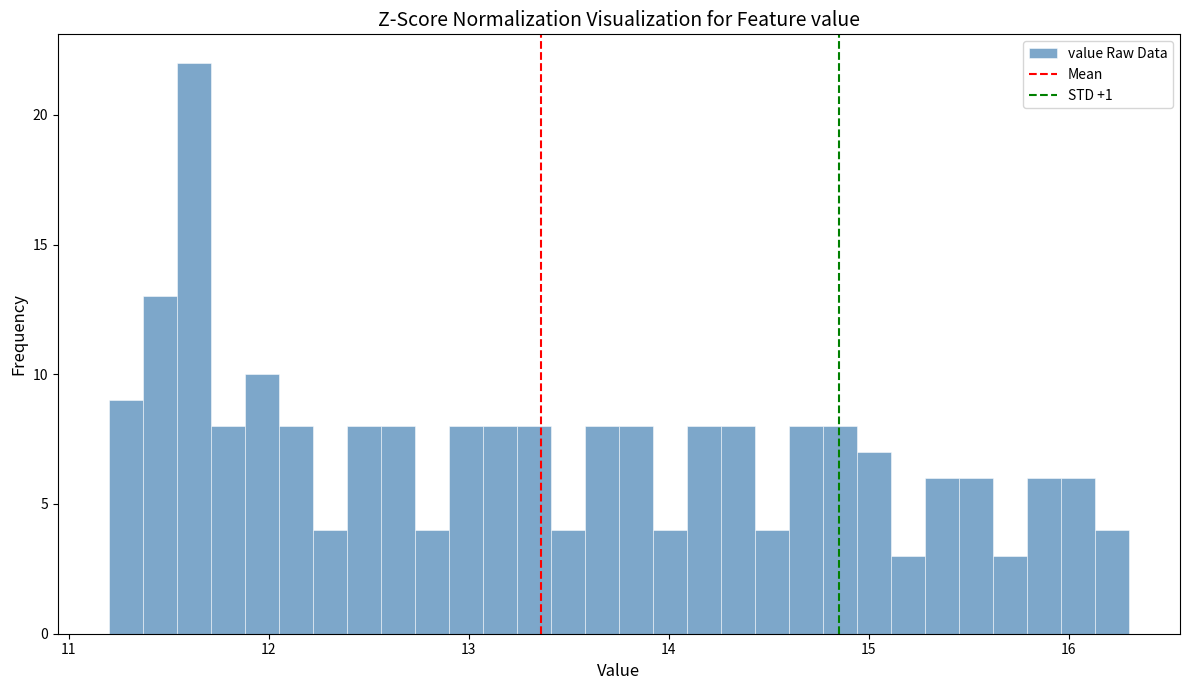

Around what value on the x-axis is the tallest bar? Give the approximate position of its centre, as read against the axis.

11.6